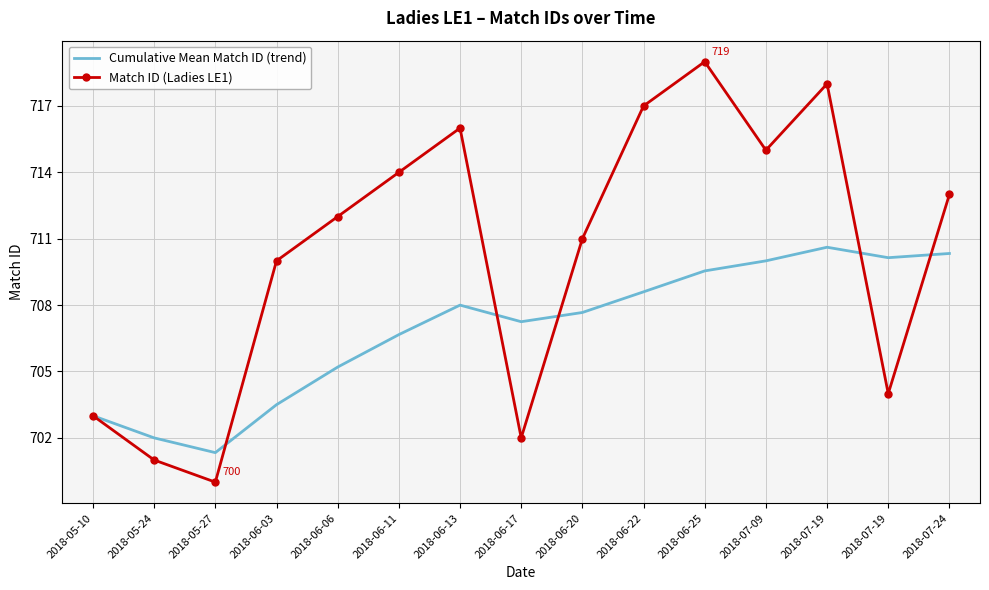

What is the sum of all Match ID (Ladies LE1) values?

10655.0